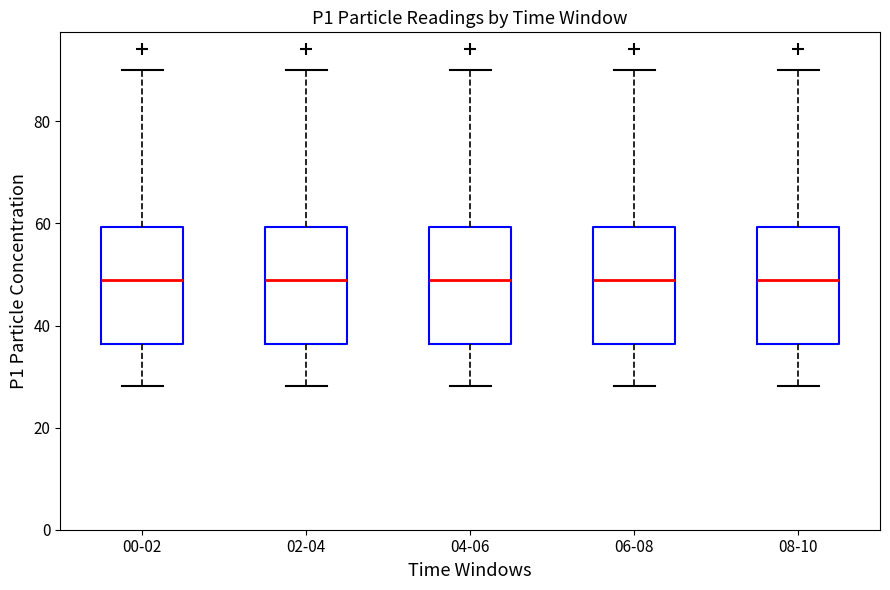

Where is the lower edge of the box for 08-10 on the y-axis? The values are not printed on the chart, so give them approximately, as read against the axis.

36